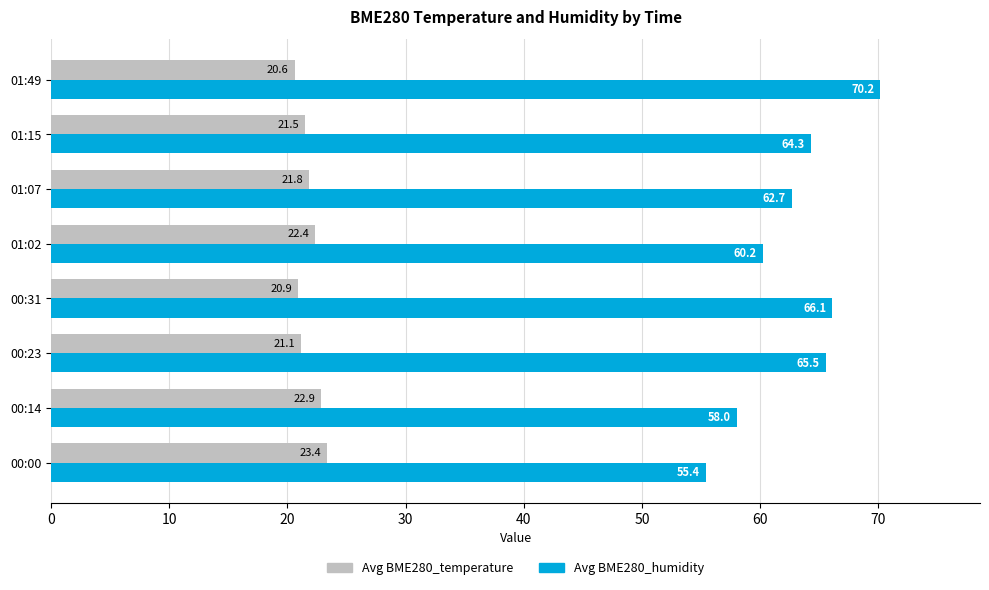

Where is Avg BME280_temperature nearest to the value 21?

00:31